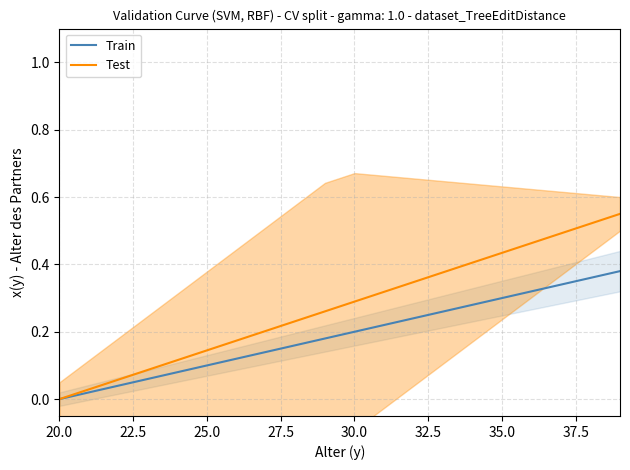

At which label is Train closest to 0?

20.0